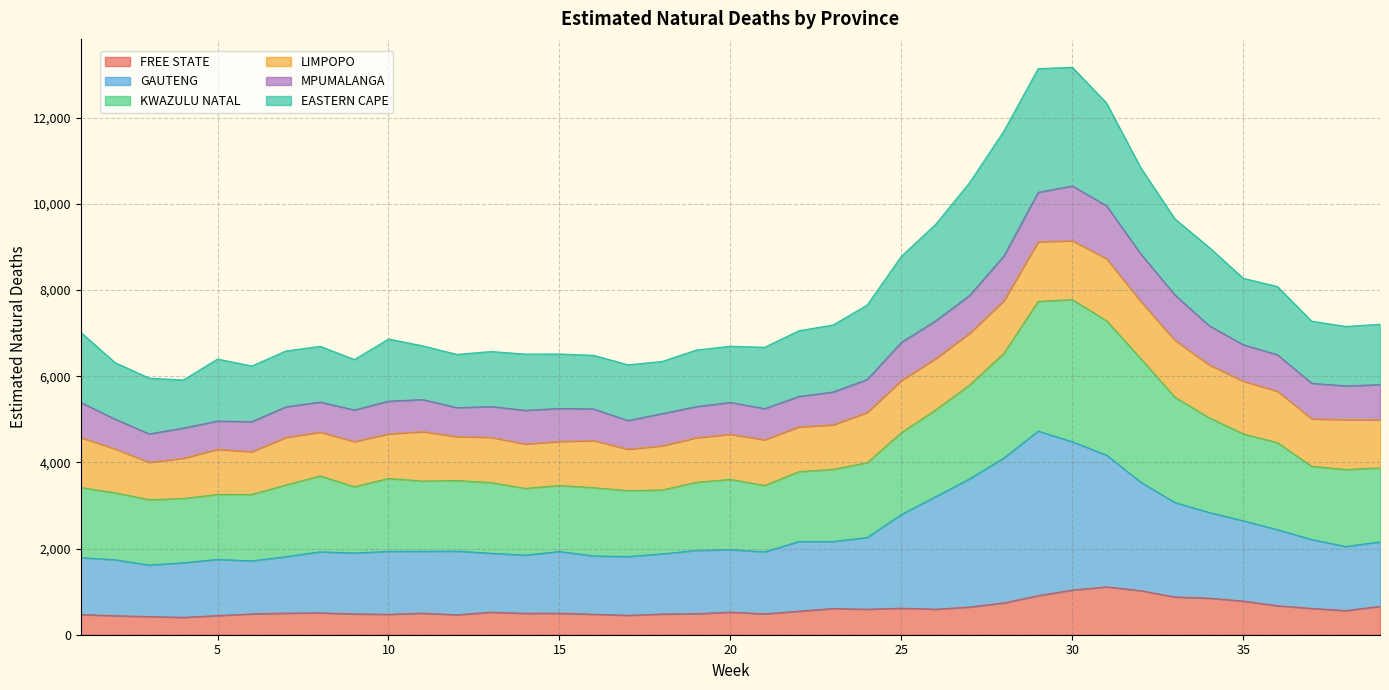

True or false: KWAZULU NATAL and FREE STATE cross at least once.

False